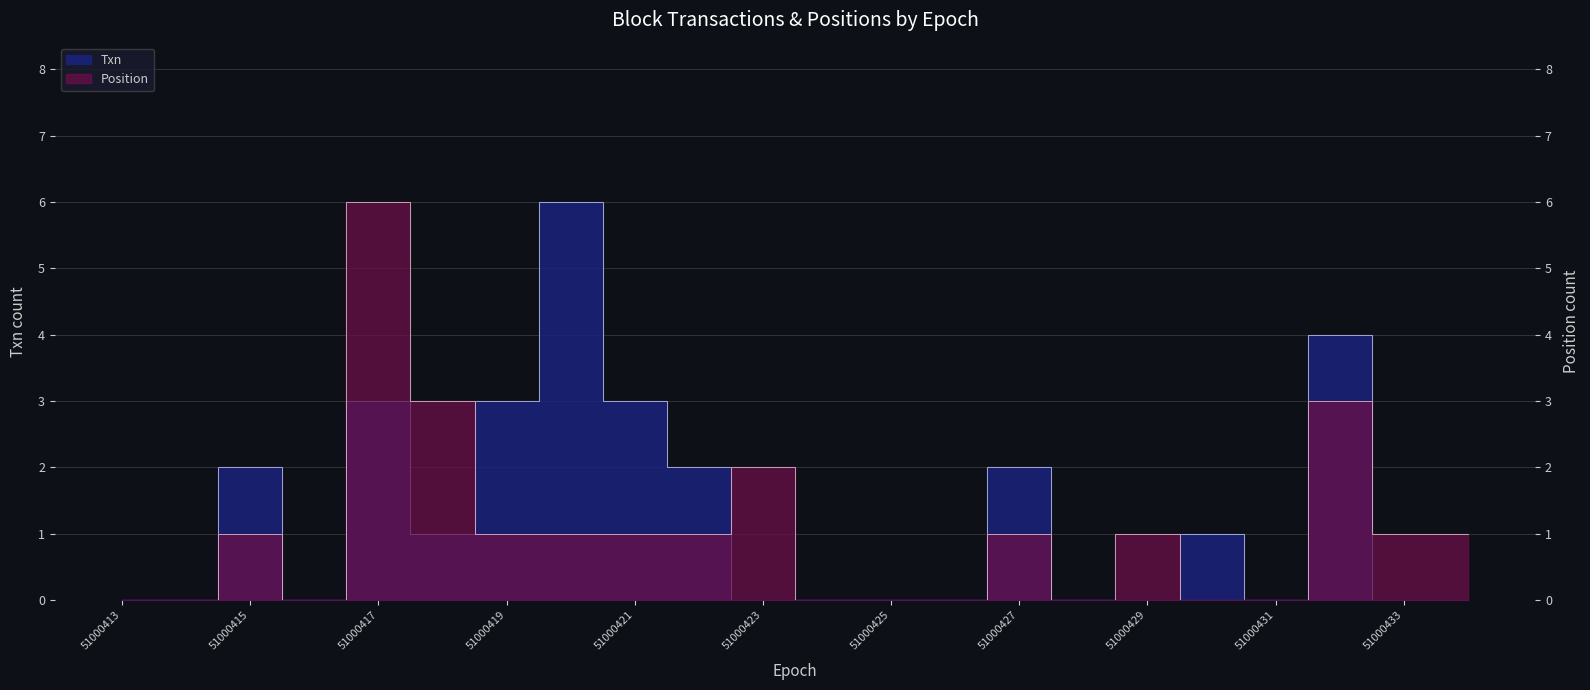

Rank the series by their maximum value, from highest to lowest.

Txn, Position